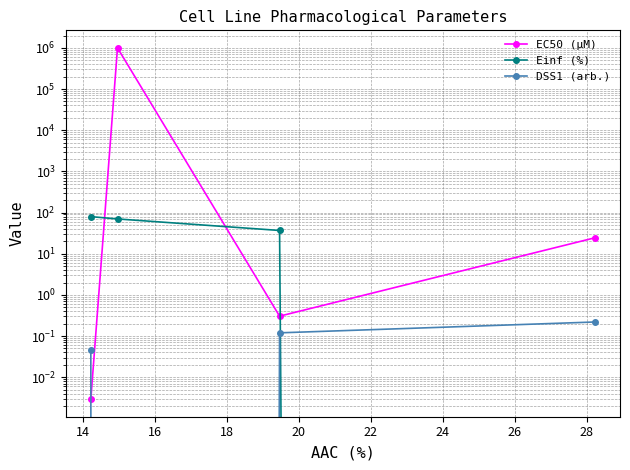

Reading left to right, extract all data points from this chart.

EC50 (µM): 0.0	1000000.0	0.3	24.4
Einf (%): 79.7	70.1	36.8	0.0
DSS1 (arb.): 0.0	0.0	0.1	0.2